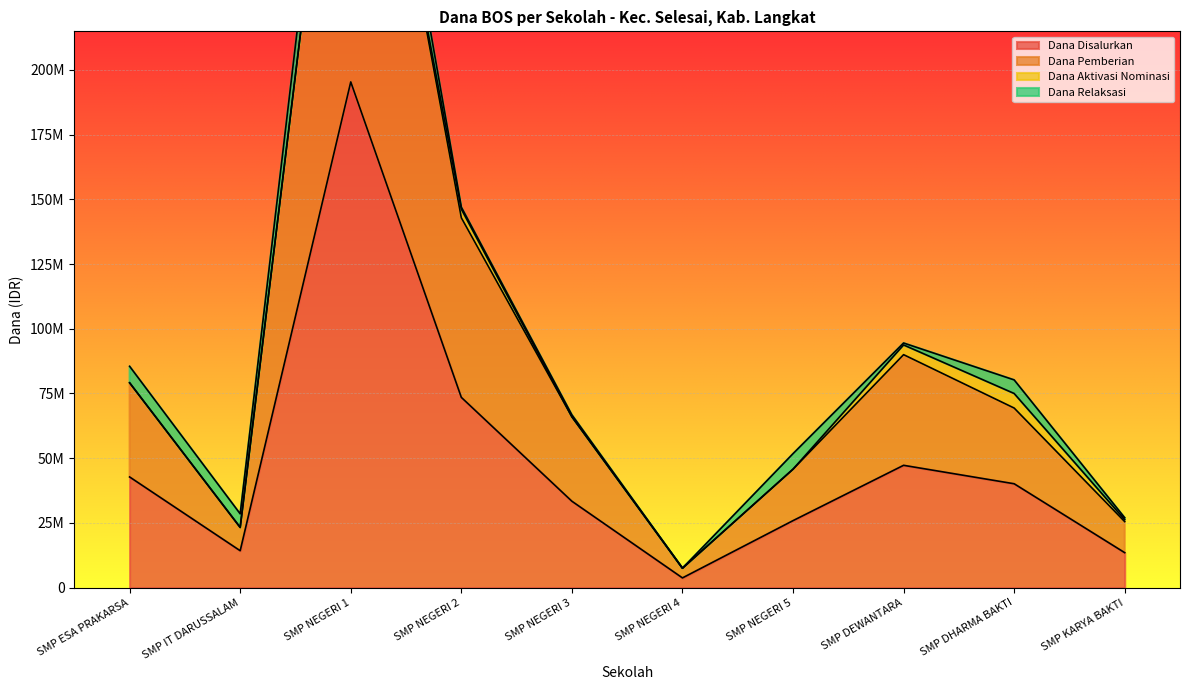

What is the difference between the highest and lowest values at SMP NEGERI 2?

69375000